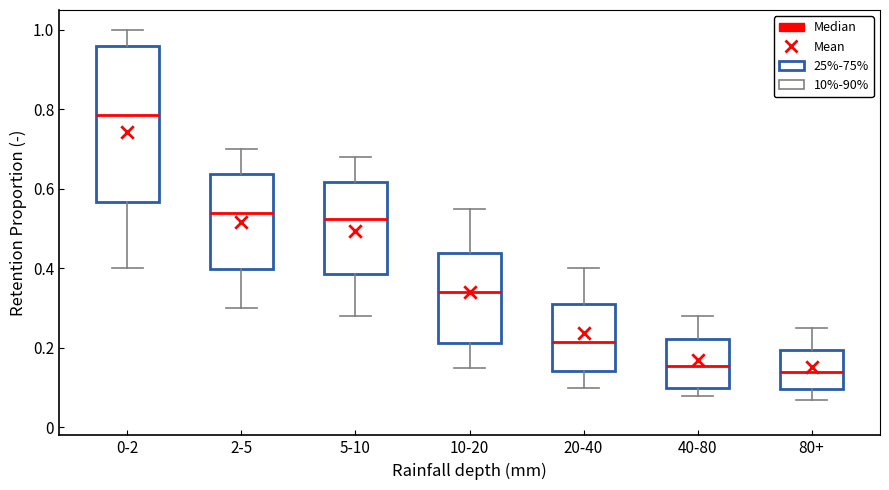

Where is the upper edge of the box for 40-80 on the y-axis? The values are not printed on the chart, so give them approximately, as read against the axis.

0.22